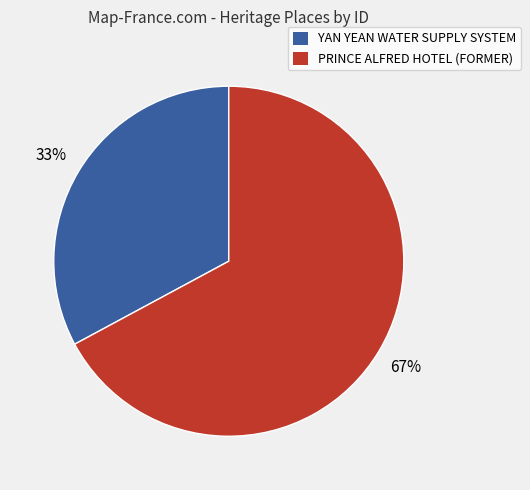

Combined, do YAN YEAN WATER SUPPLY SYSTEM and PRINCE ALFRED HOTEL (FORMER) account for over 50%?

Yes